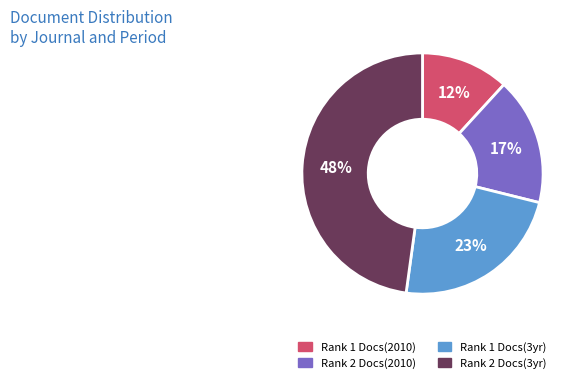

Does any single category account for the majority?

No